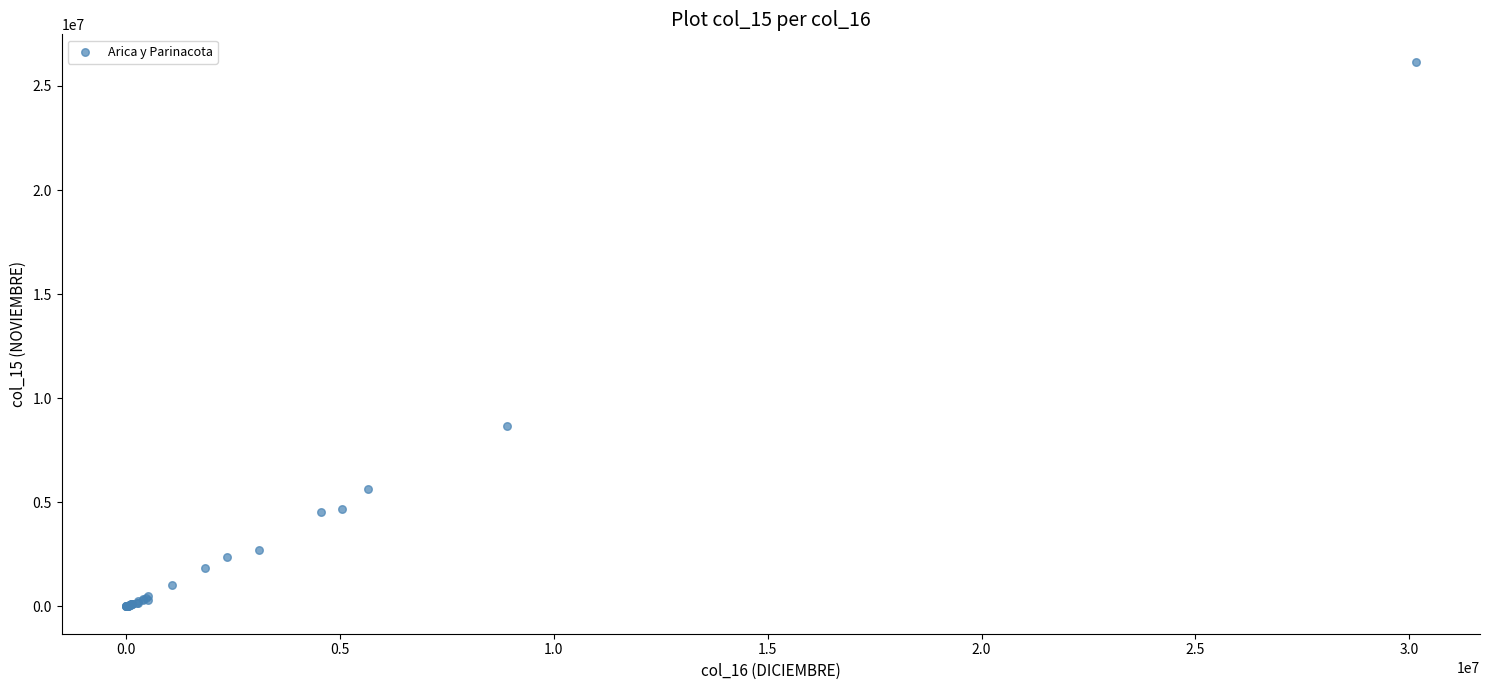

What Y value in the scatter plot is closest to 13086165?

8674985.9